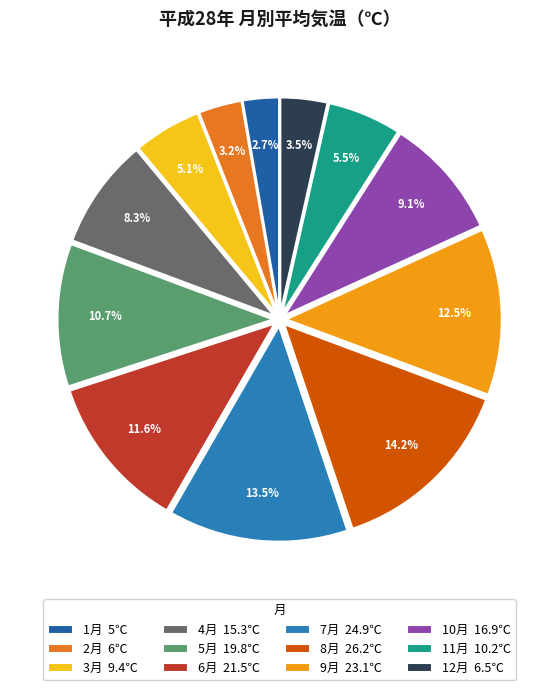

To the nearest percent, what is the average slice percentage?

8%